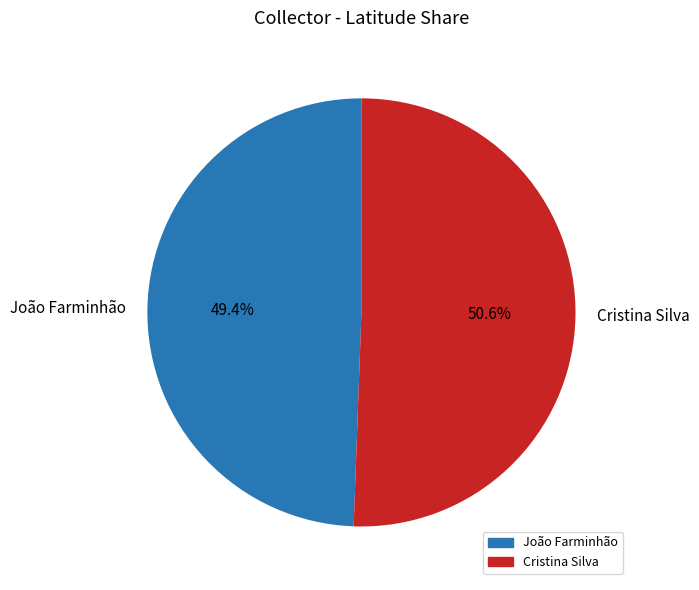

Combined, do João Farminhão and Cristina Silva account for over 50%?

Yes